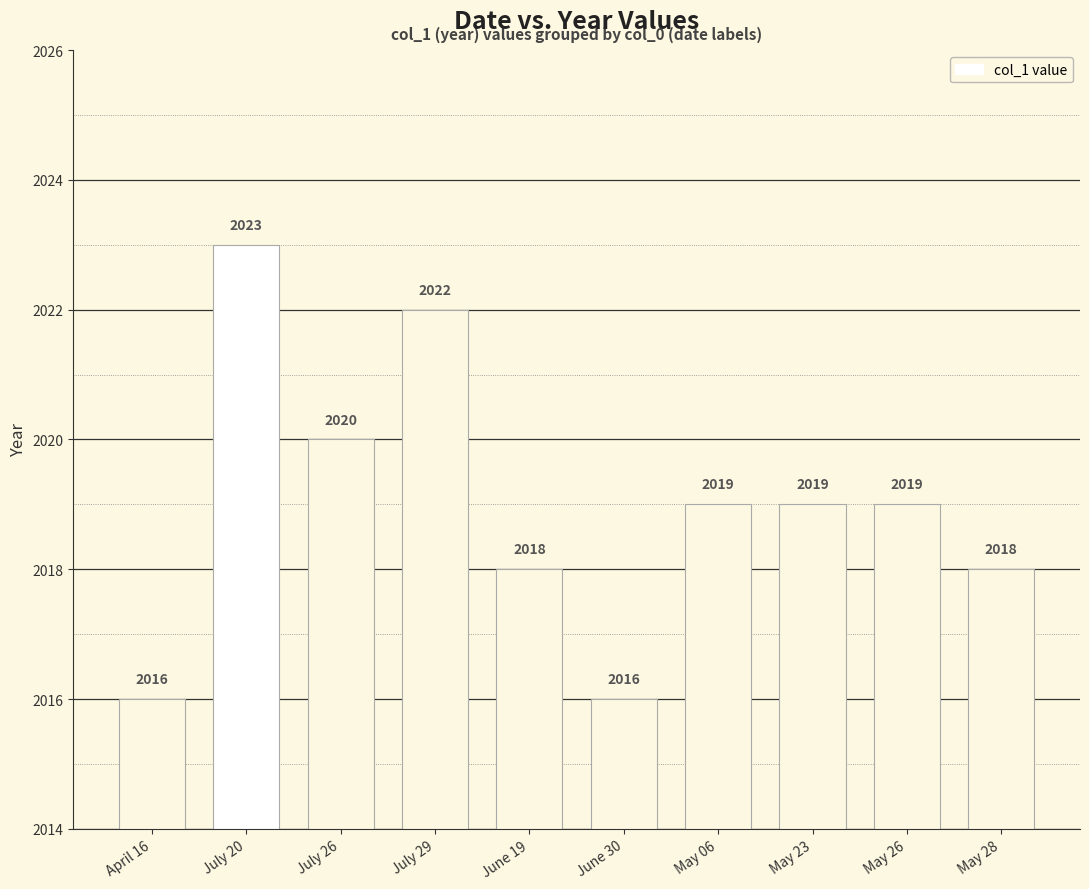

Are the bars horizontal?

No